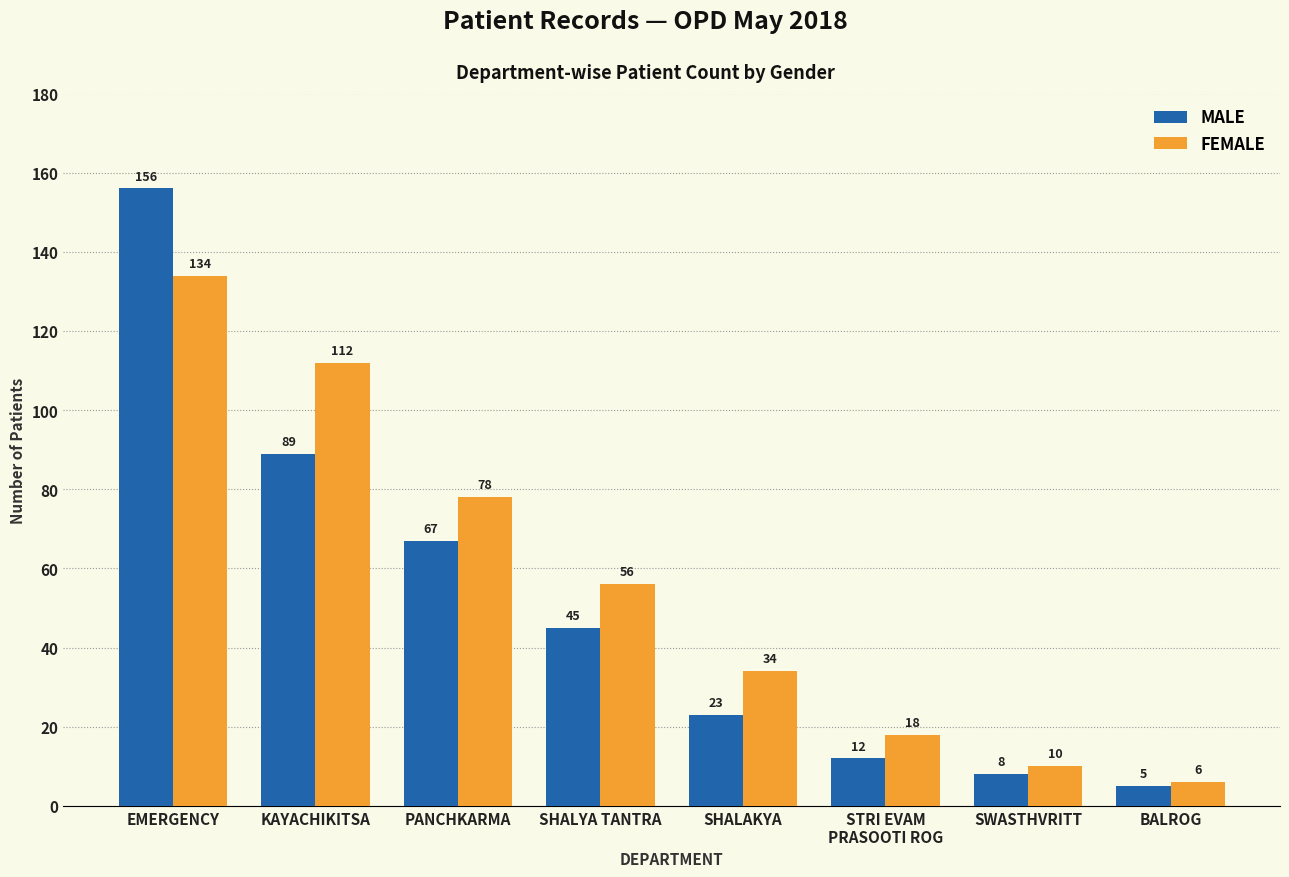

Reading left to right, list all the values displayed in this chart.

MALE: 156	89	67	45	23	12	8	5
FEMALE: 134	112	78	56	34	18	10	6